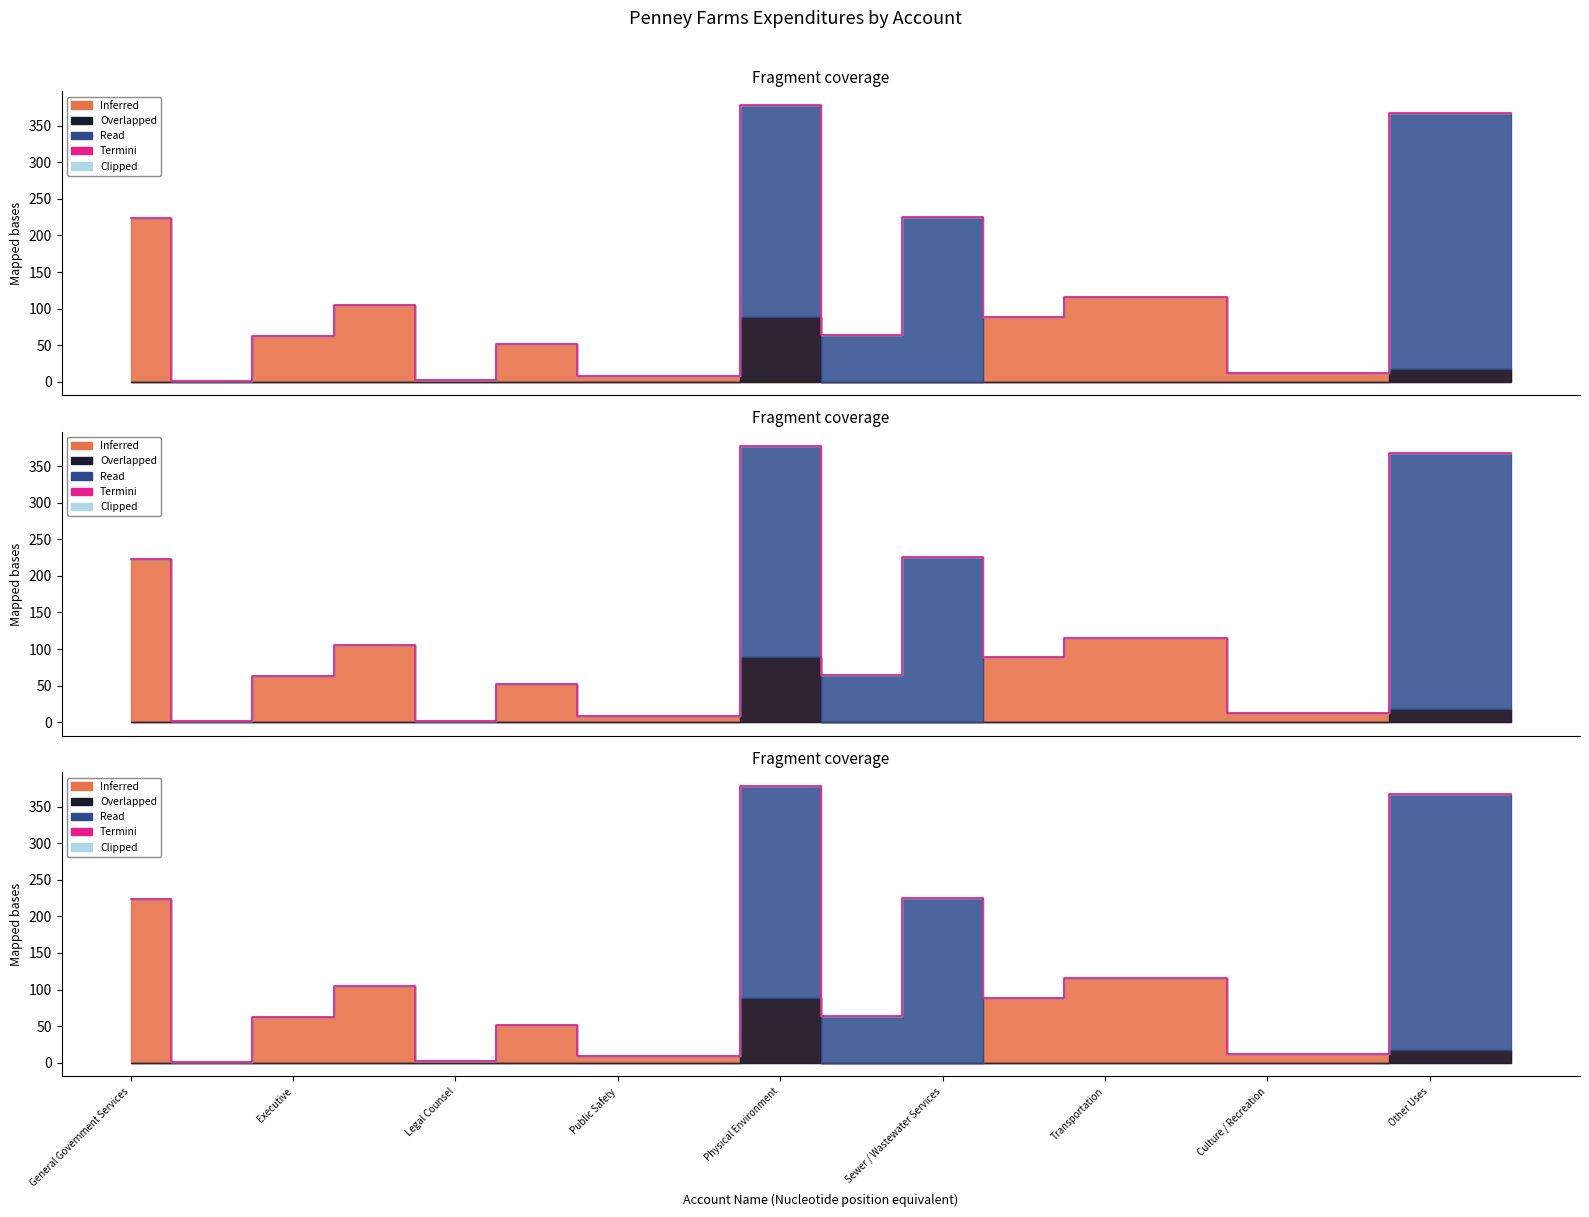

What is the difference between the maximum and minimum values?

376.8